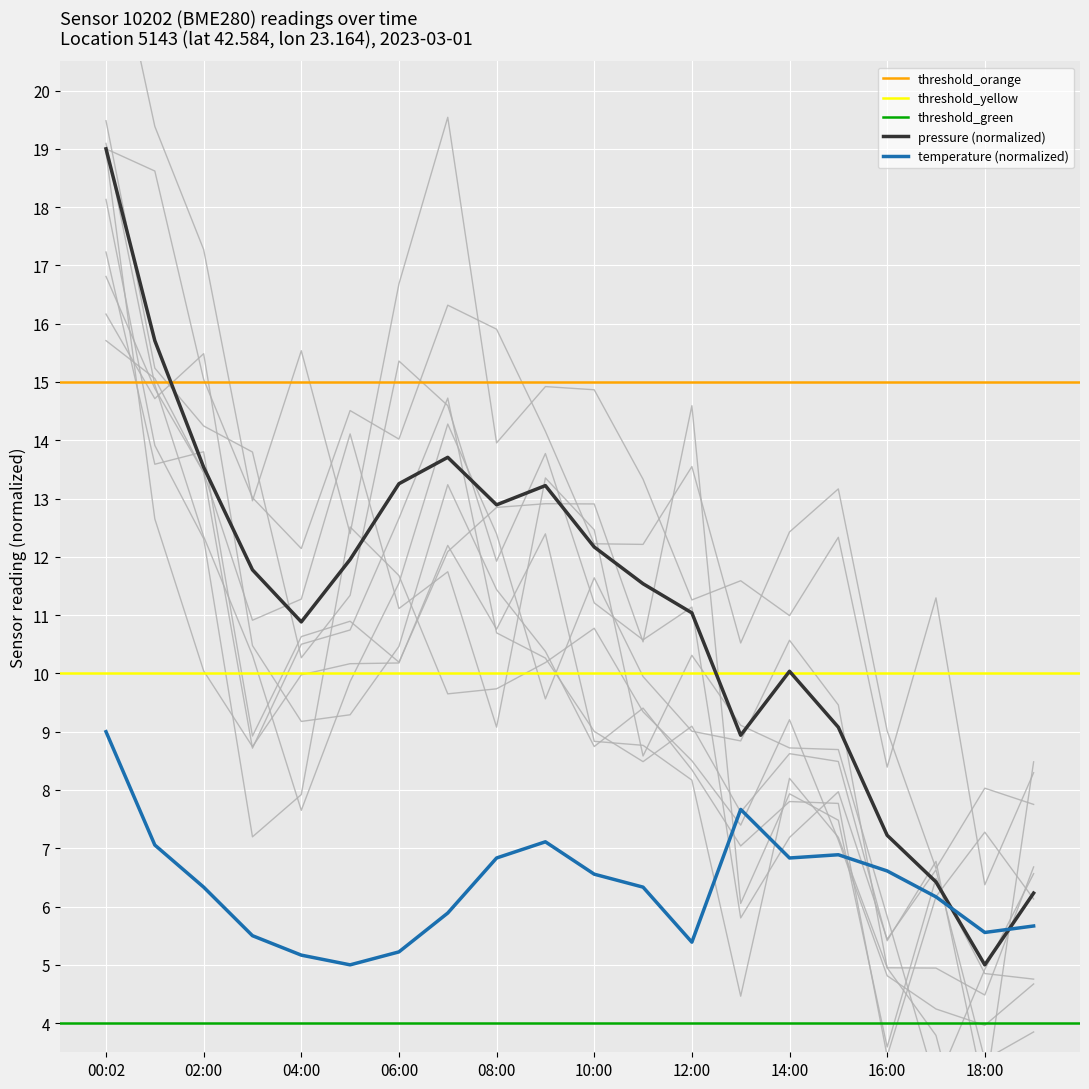

Is it true that temperature equals 6.8 at 14:00?

True